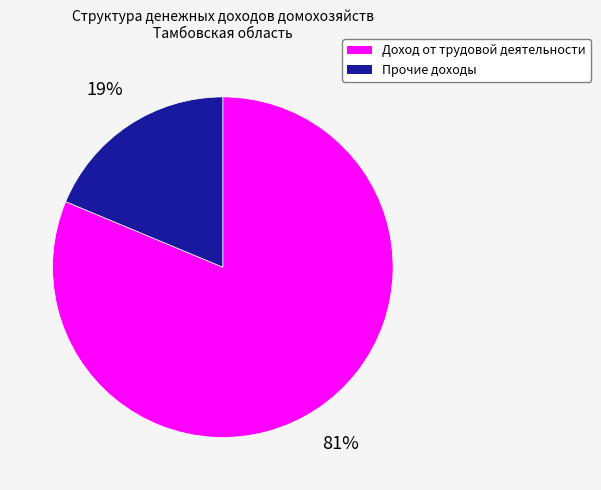

Is there any slice that represents more than half of the pie?

Yes